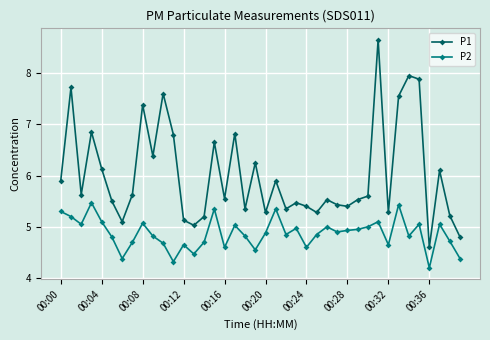

What is the average value of the P1 series?

6.0